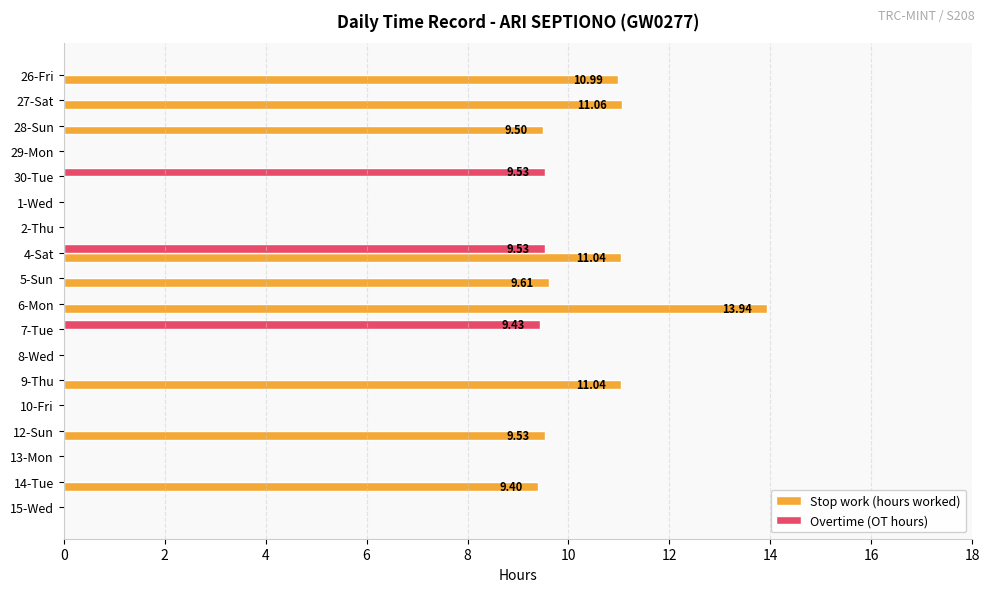

Which series has the largest total across all categories?

Stop work (hours worked)